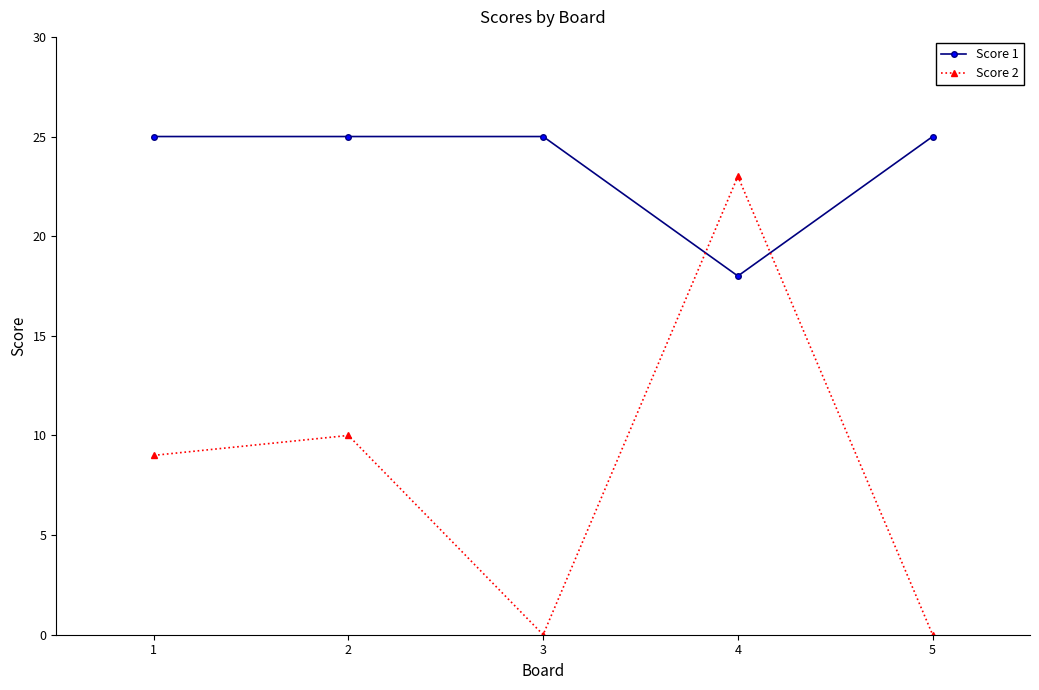

The Score 1 series shows 28 at 4. True or false?

False